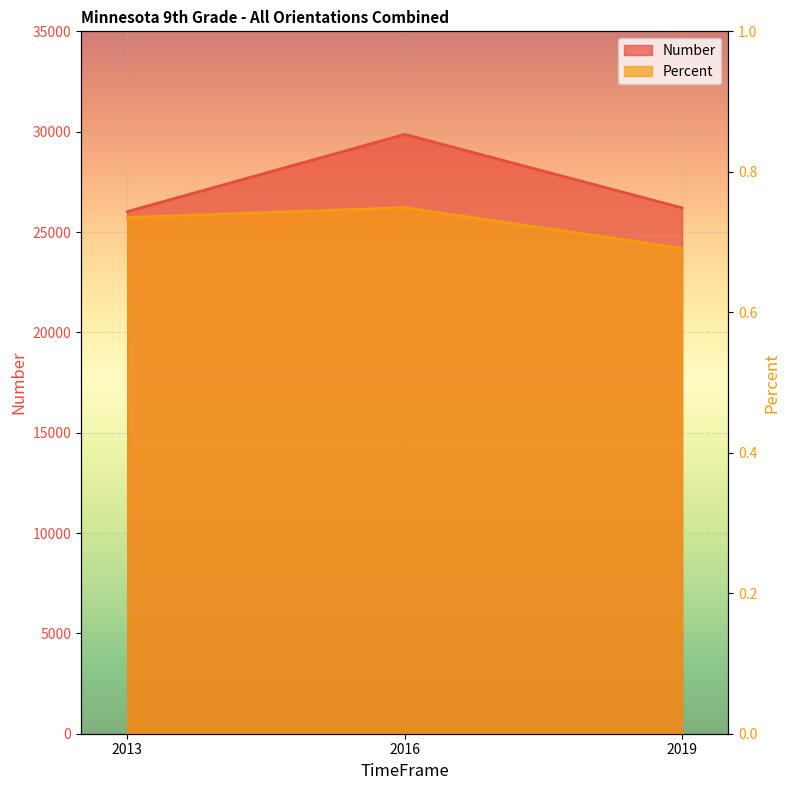

Count the number of data series in this chart.

2